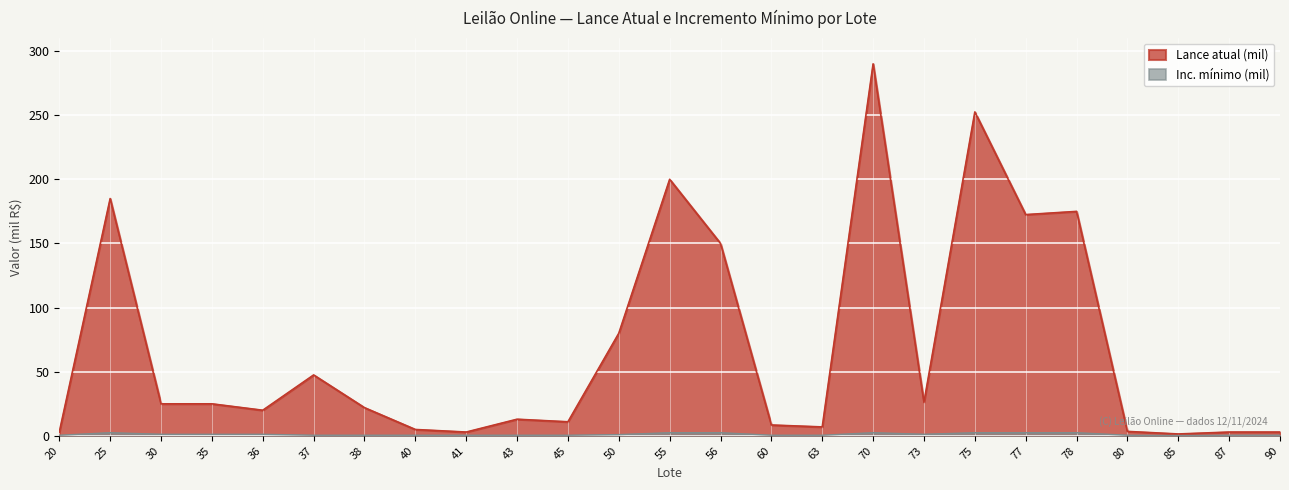

What is the value of the Inc. mínimo (mil) point at the 14th from the left?

2.5